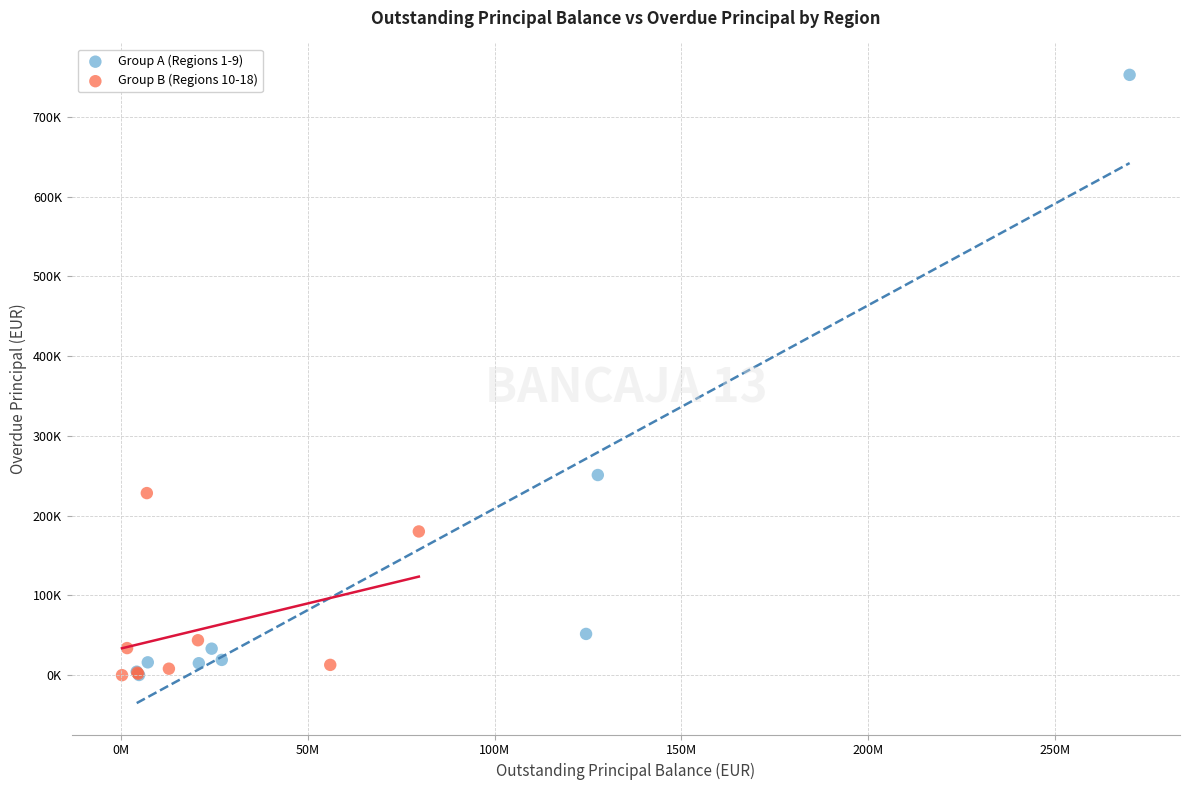

What are all the series names shown in the legend?

Group A (Regions 1-9), Group B (Regions 10-18)